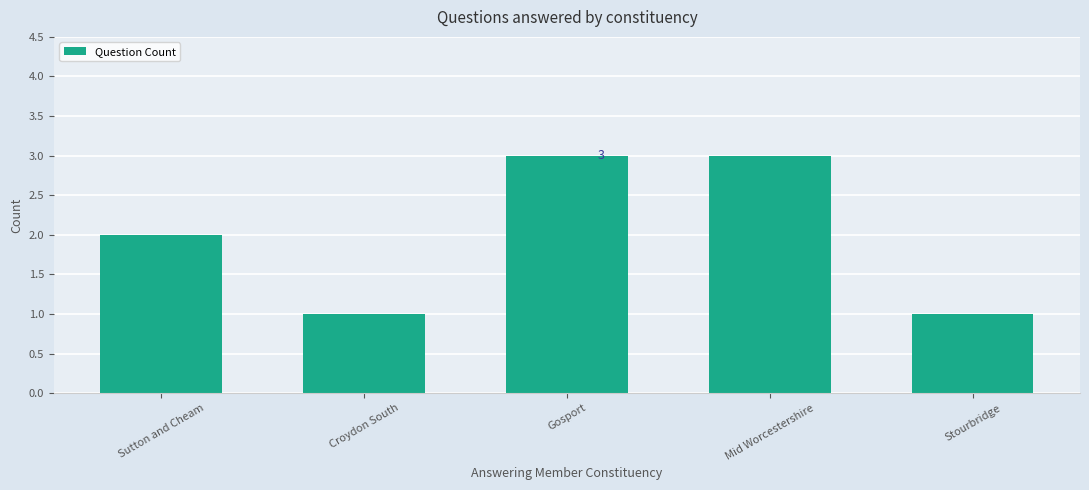

What is the smallest value displayed?

1